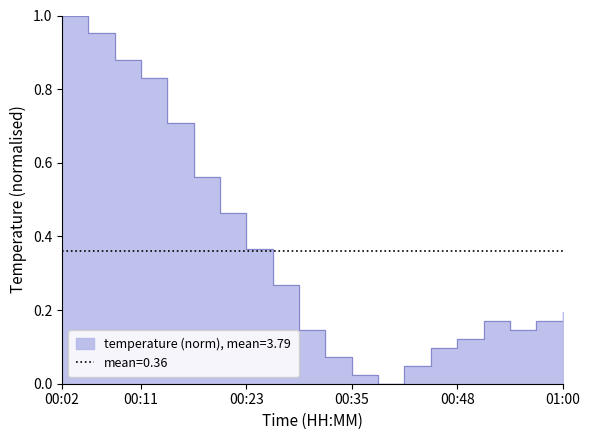

What is the label of the 1st point from the right?

01:00